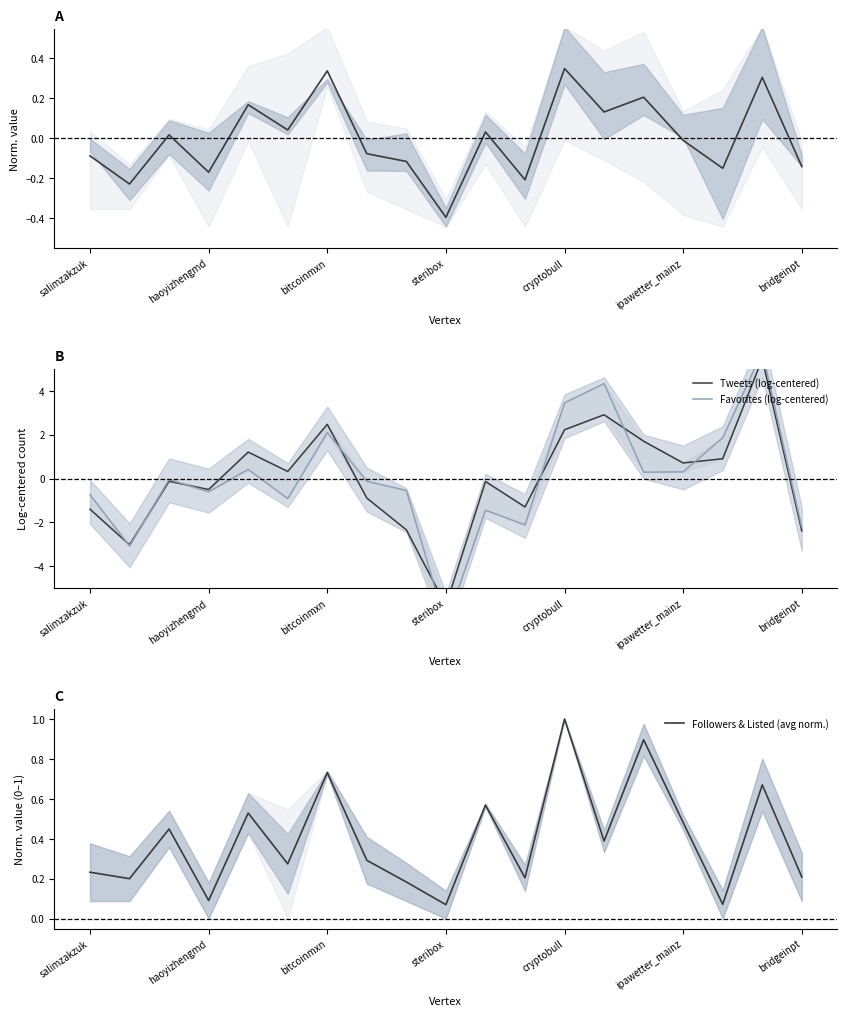

Is the value of mean (normalized) at 16 greater than the value of Tweets (log-centered) at 8?

Yes